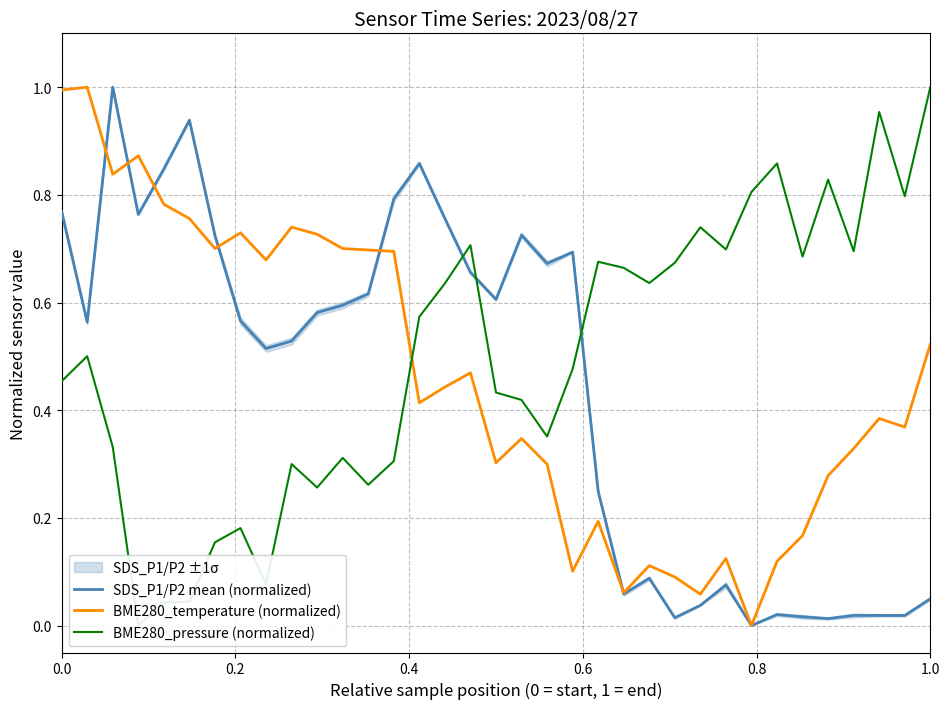

True or false: BME280_temperature (normalized) has a value of 0.7 at 0.0.

False